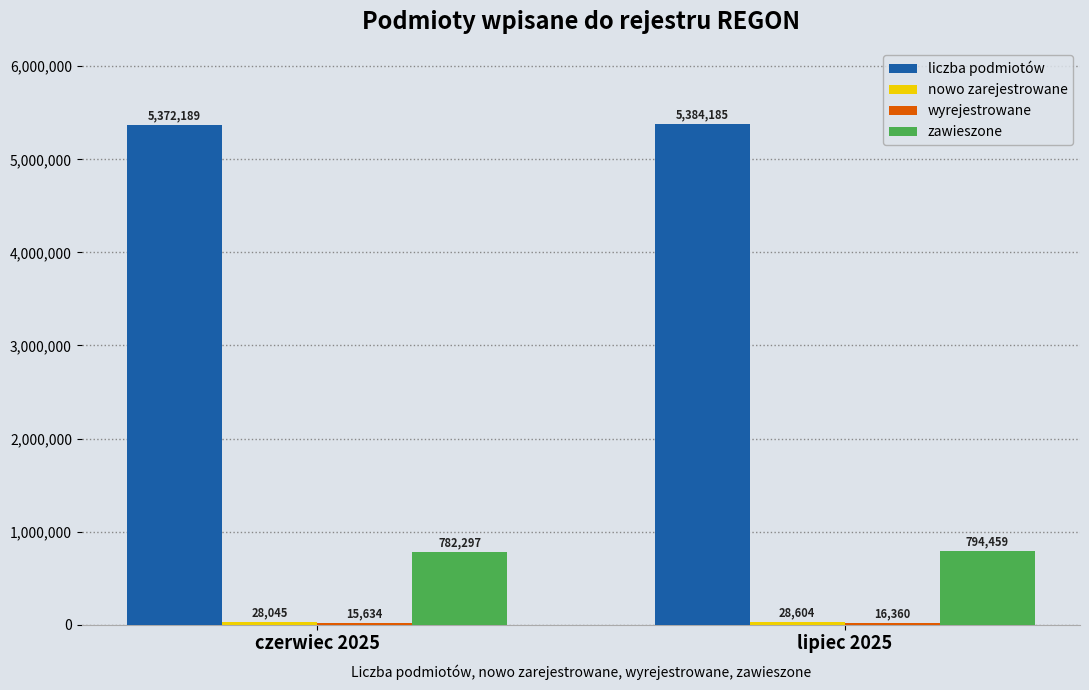

At which label is liczba podmiotów closest to 5378187?

czerwiec 2025